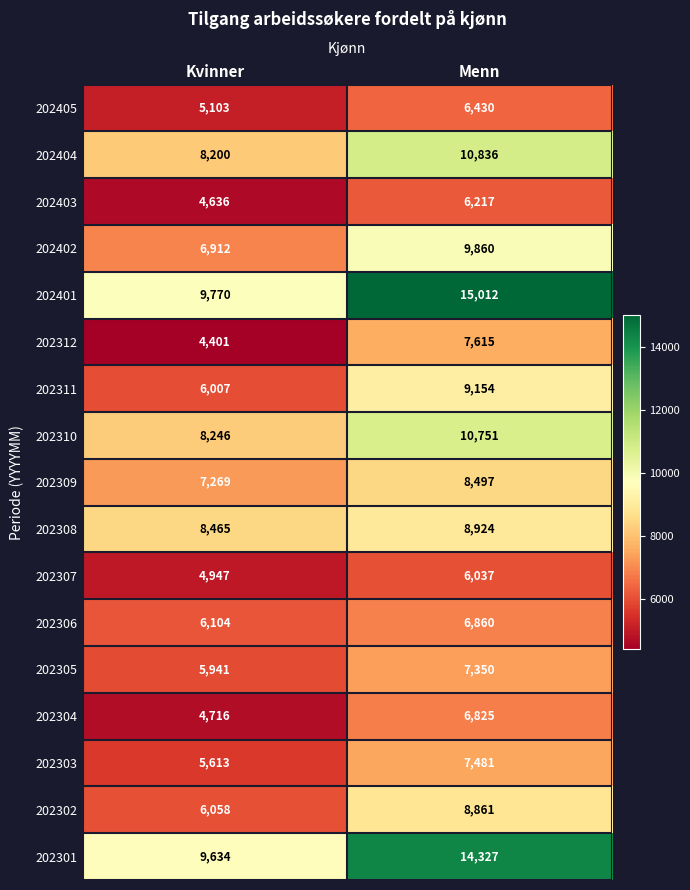

Count the number of data series in this chart.

17